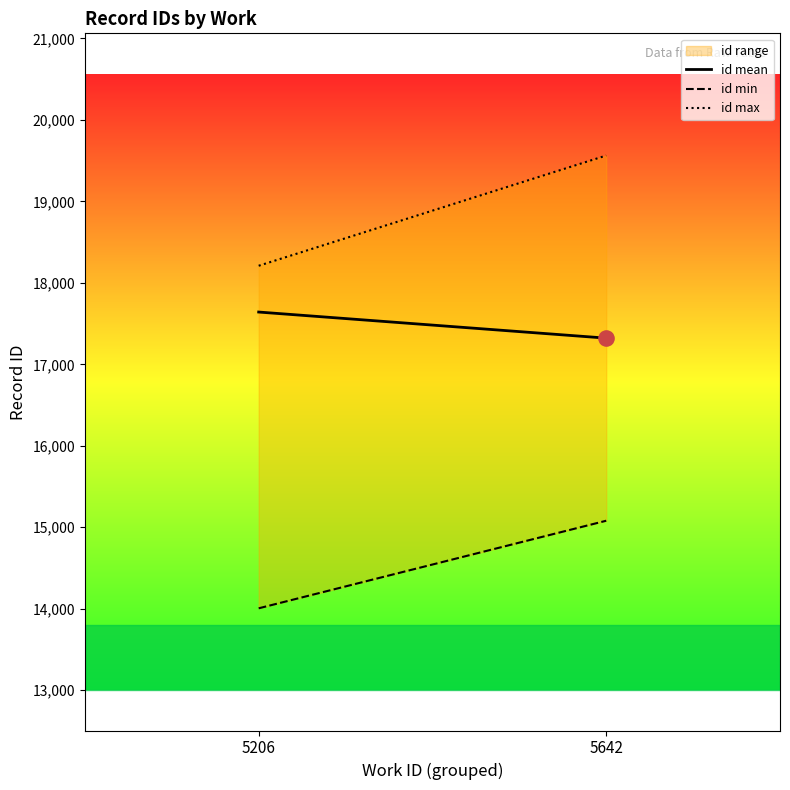

Which series has the largest total across all categories?

id max